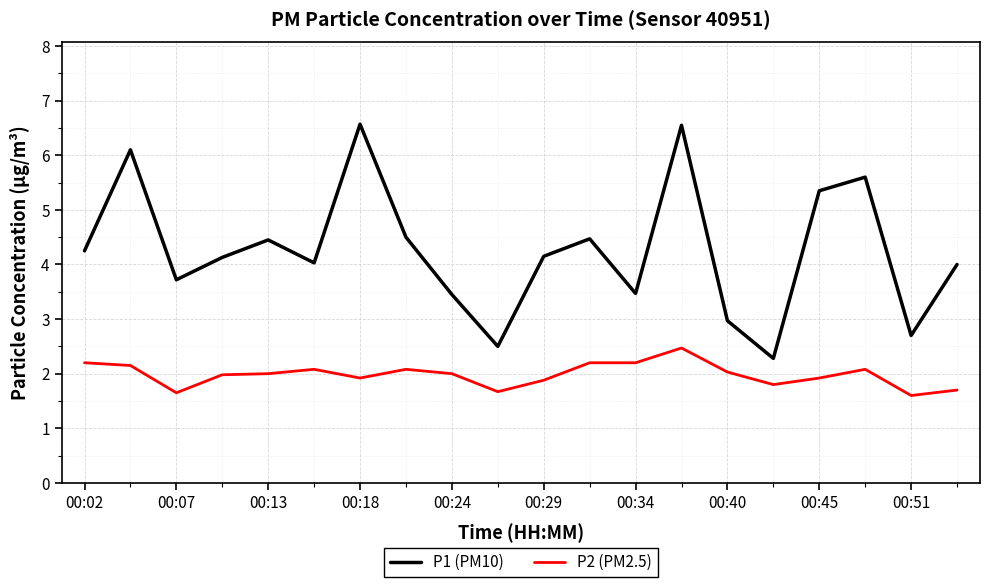

List the series in order of their overall mean, highest first.

P1 (PM10), P2 (PM2.5)